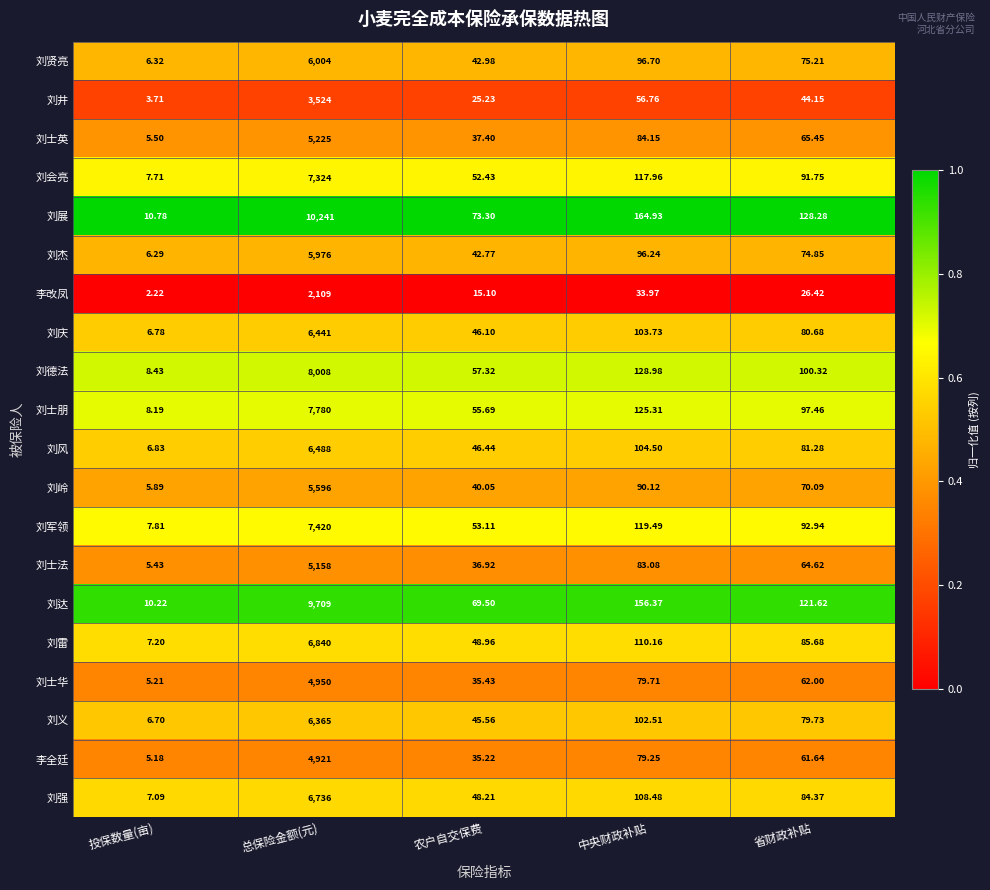

What is the spread (max minus min) of values at 投保数量(亩)?

8.6